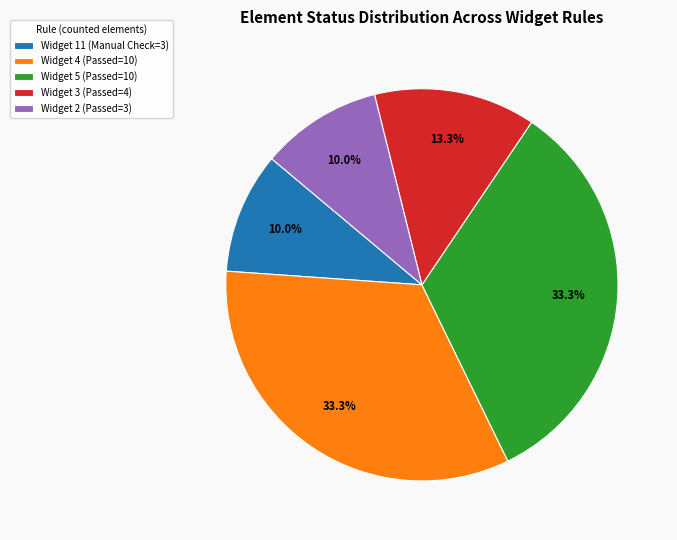

Is there a majority slice in this chart?

No